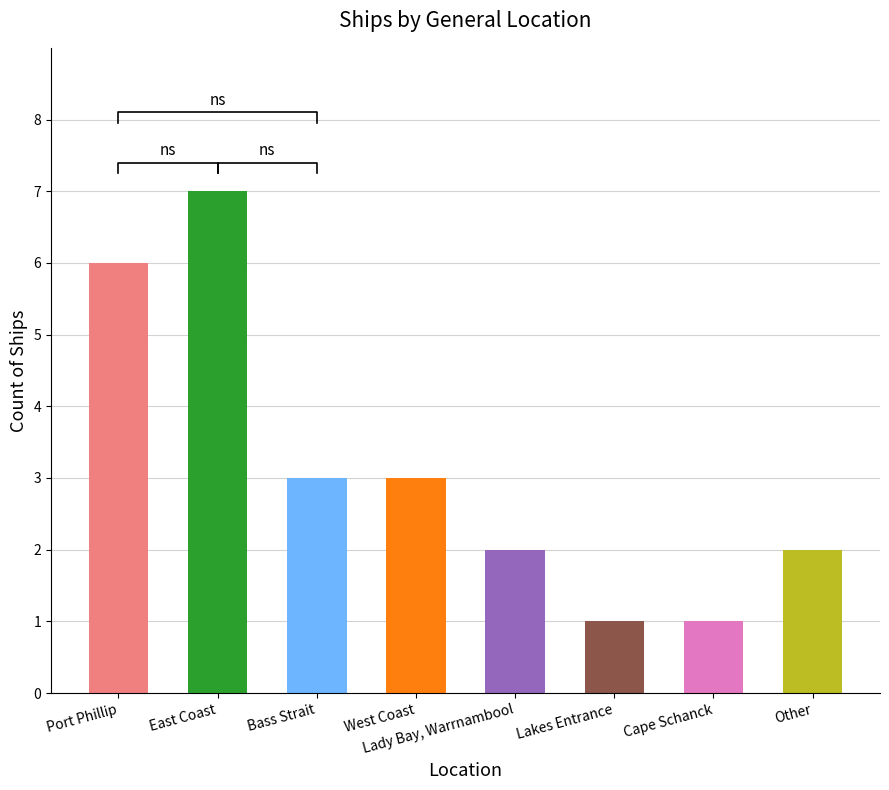

Are the bars grouped side by side (vs. stacked)?

No